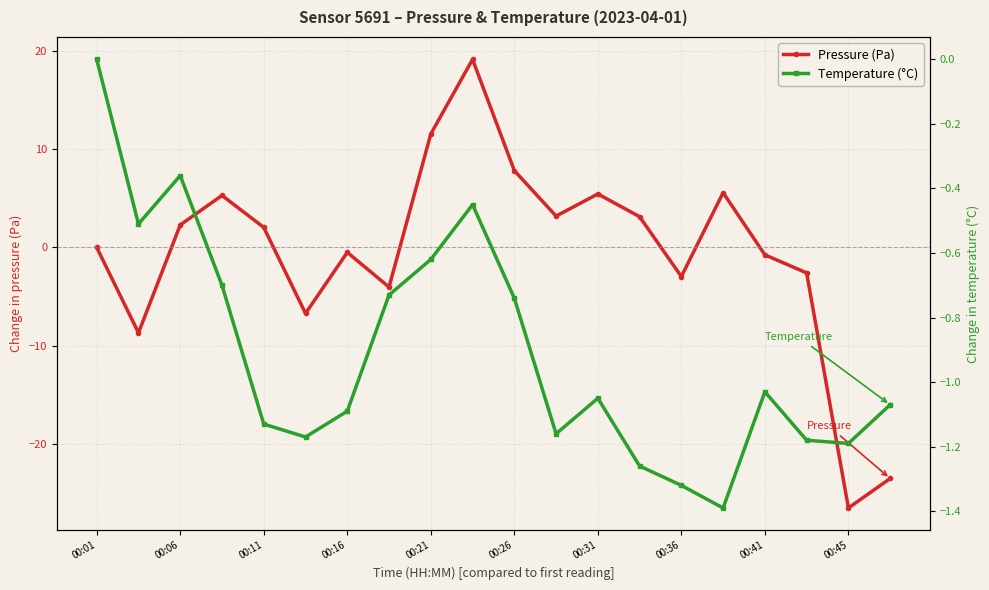

How many lines are shown in the chart?

2